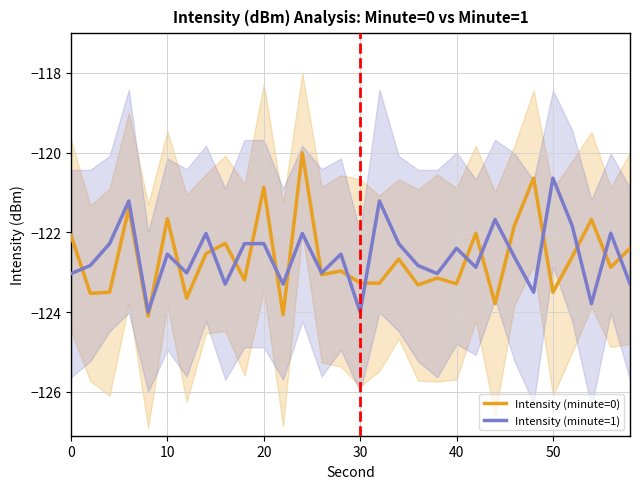

Is it true that Intensity (minute=1) equals -201.9 at 30?

False